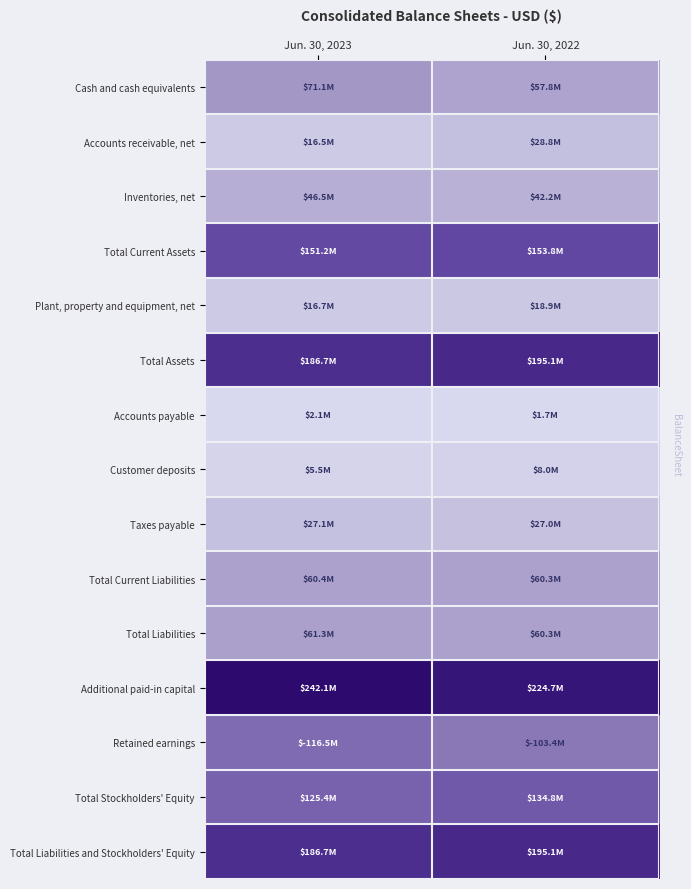

At how many categories does at least one series exceed 212638148?

2